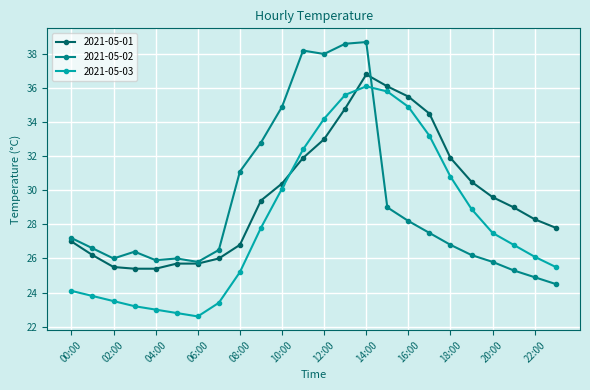

How many lines are shown in the chart?

3